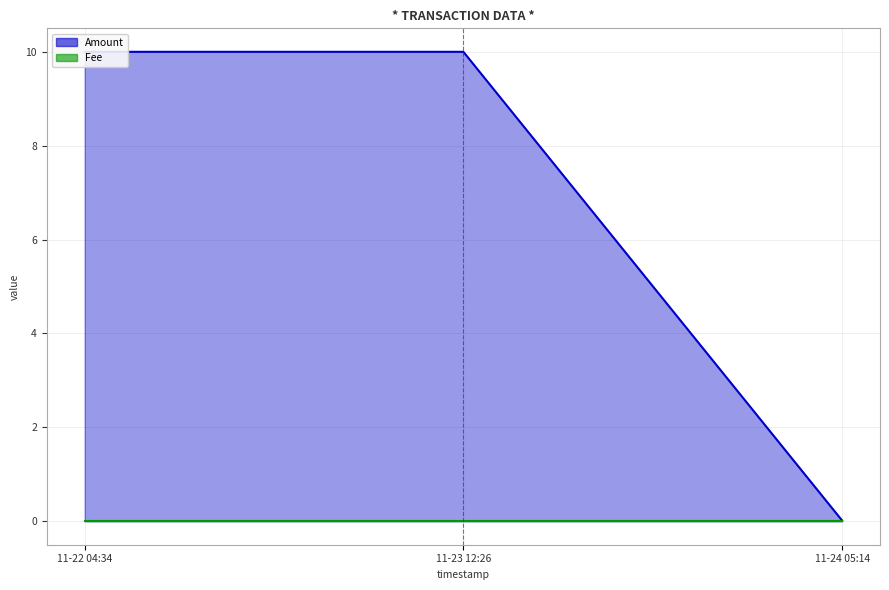

What is the difference between the second highest and minimum values?

10.0